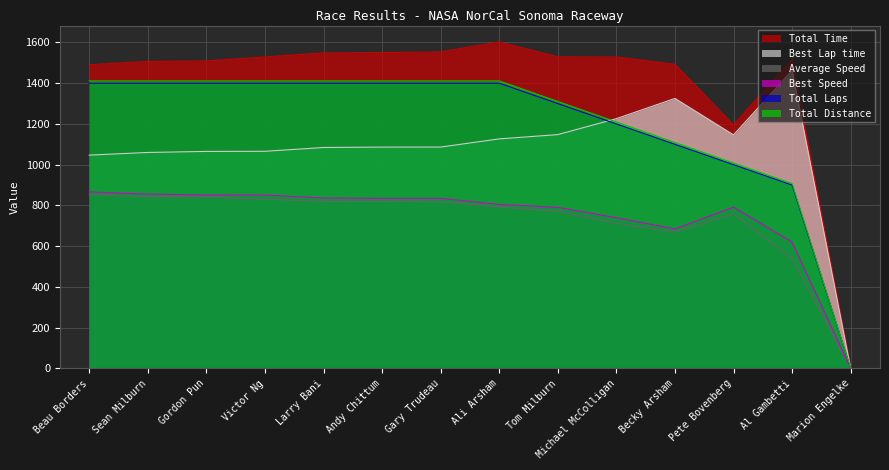

Reading left to right, list all the values displayed in this chart.

Total Laps: 1411.2	1411.2	1411.2	1411.2	1411.2	1411.2	1411.2	1411.2	1310.4	1209.6	1108.8	1008.0	907.2	0.0
Best Lap time: 1047.0	1060.1	1065.2	1065.8	1084.4	1086.4	1086.6	1126.7	1147.7	1226.0	1325.3	1146.3	1462.2	0.0
Best Speed: 866.5	855.8	851.7	851.2	836.5	835.0	834.9	805.2	790.4	740.0	684.5	791.4	620.5	0.0
Average Speed: 851.8	842.9	841.4	830.7	820.0	819.2	817.5	792.4	771.2	712.2	668.5	758.9	538.4	0.0
Total Time: 1491.0	1506.9	1509.4	1528.9	1548.9	1550.3	1553.6	1602.8	1529.3	1528.6	1492.8	1195.4	1516.4	10.2
Total Distance: 1400.0	1400.0	1400.0	1400.0	1400.0	1400.0	1400.0	1400.0	1300.0	1200.0	1100.0	1000.0	900.0	0.0